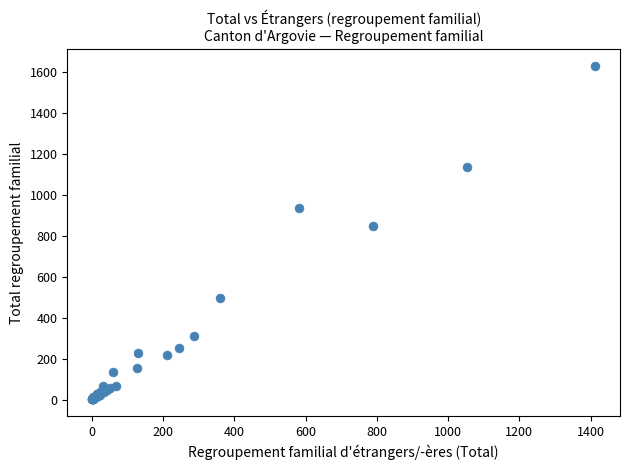

What Y value in the scatter plot is closest to 816?

850